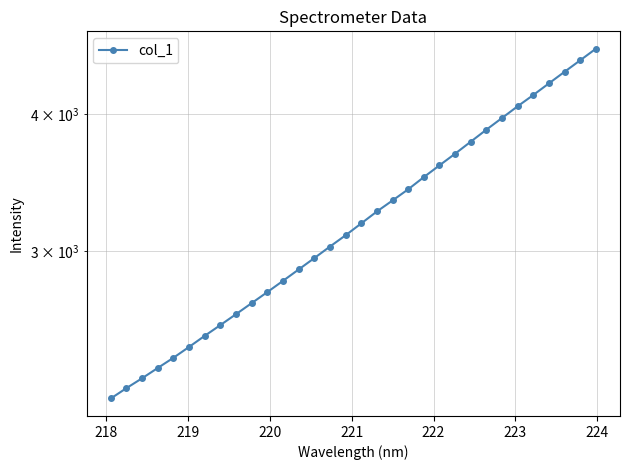

Does the chart have visible grid lines?

Yes